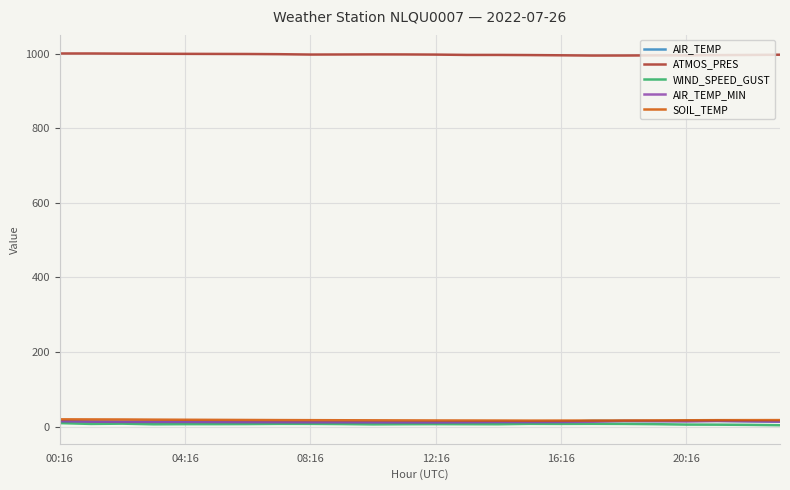

True or false: WIND_SPEED_GUST has more than 2 interior local peaks.

True